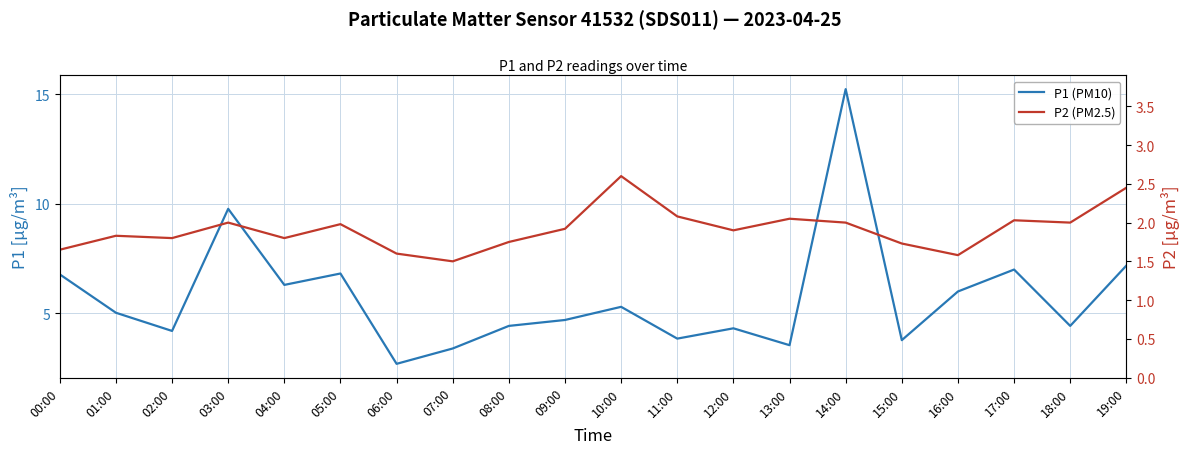

In P2 (PM2.5), how many points are lower than both neighbors (excluding endpoints)?

6